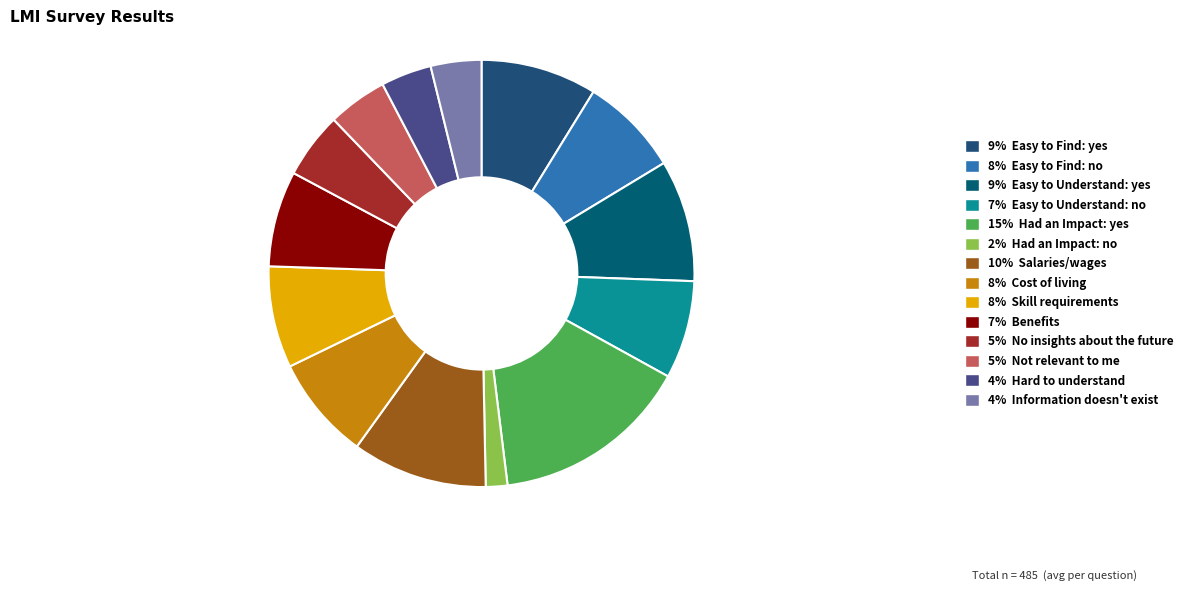

How many segments does this pie chart have?

14